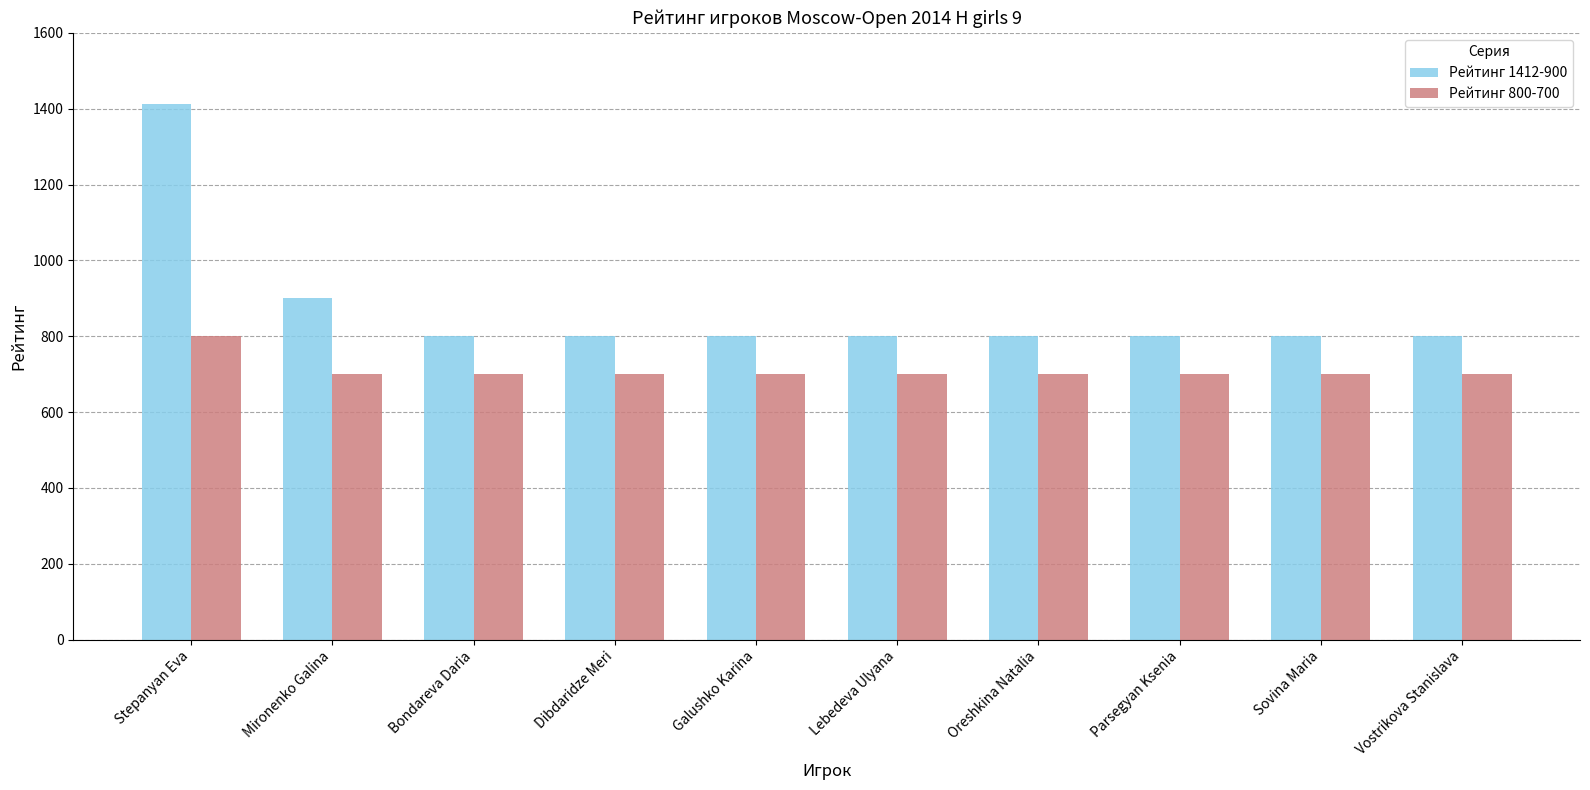

What is the average value of the Рейтинг 800-700 series?

710